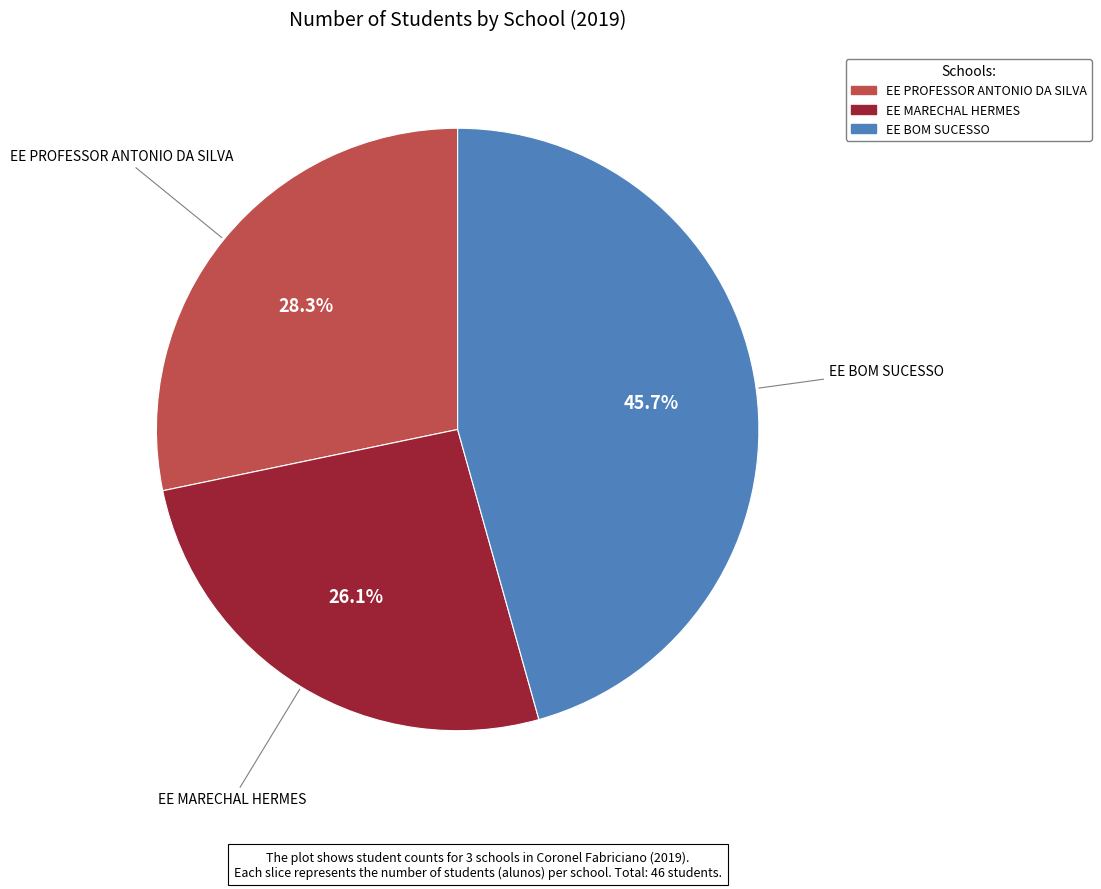

What is the ratio of the value at EE PROFESSOR ANTONIO DA SILVA to the value at EE MARECHAL HERMES?

1.1